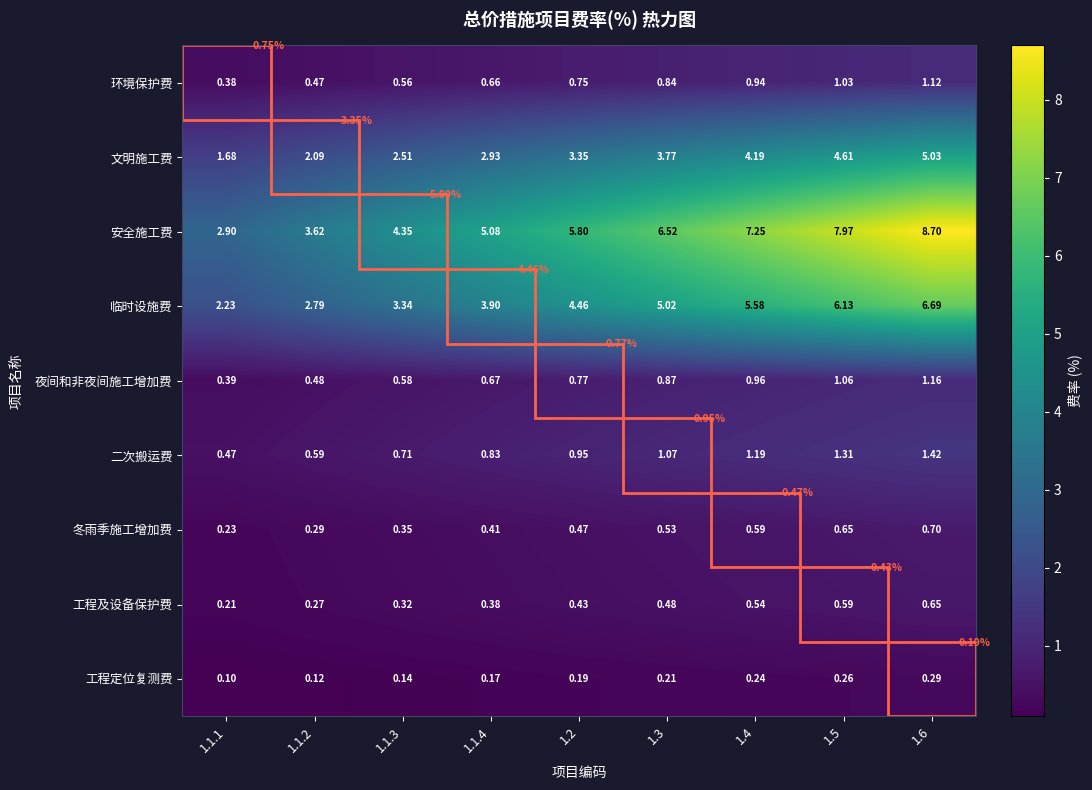

Between 1.1.3 and 1.6, which series saw the biggest shift?

安全施工费